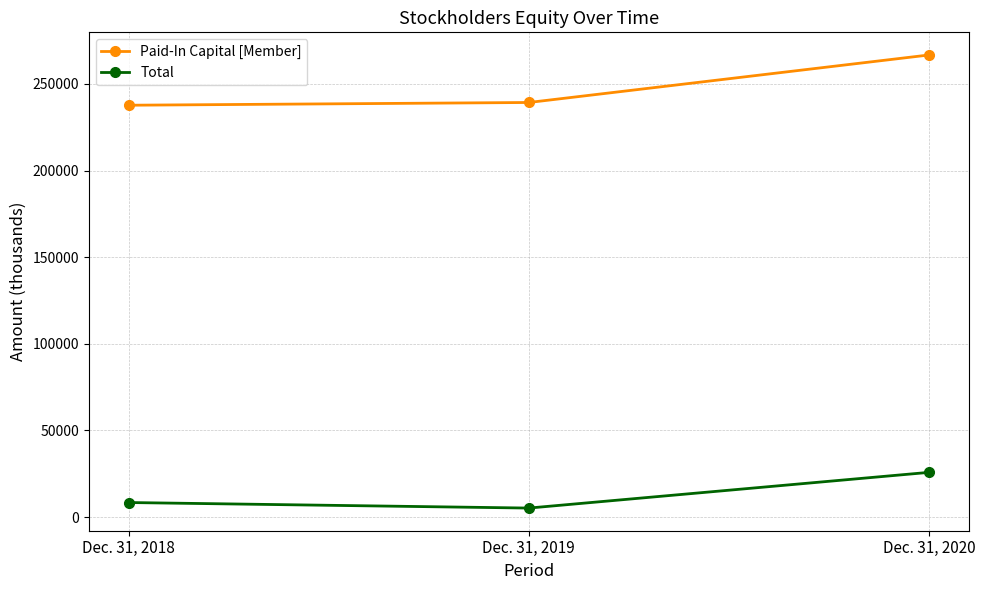

The Paid-In Capital [Member] series shows 237673 at Dec. 31, 2018. True or false?

True